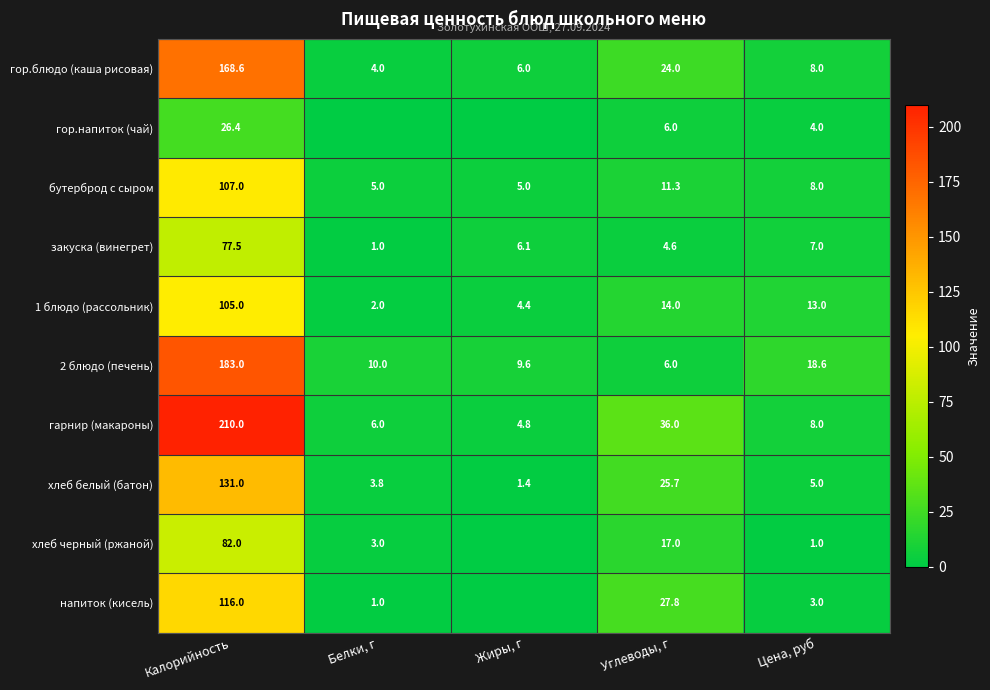

How many data points in гарнир (макароны) are less than 8?

2